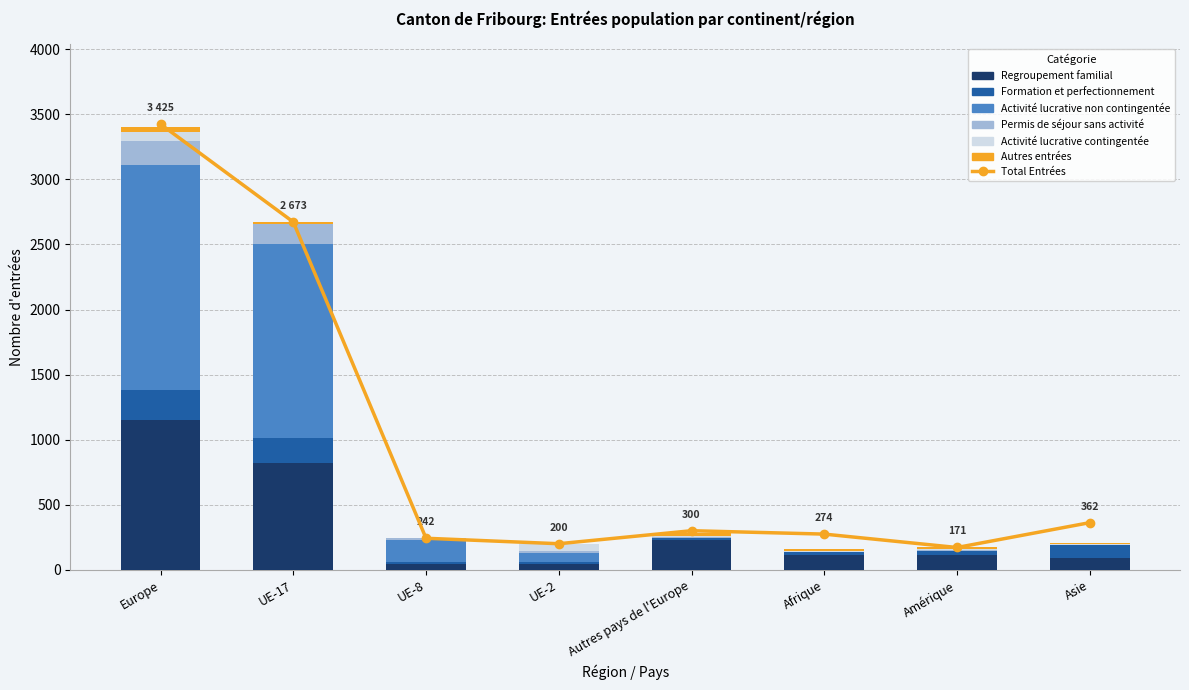

How many groups of bars are there?

8